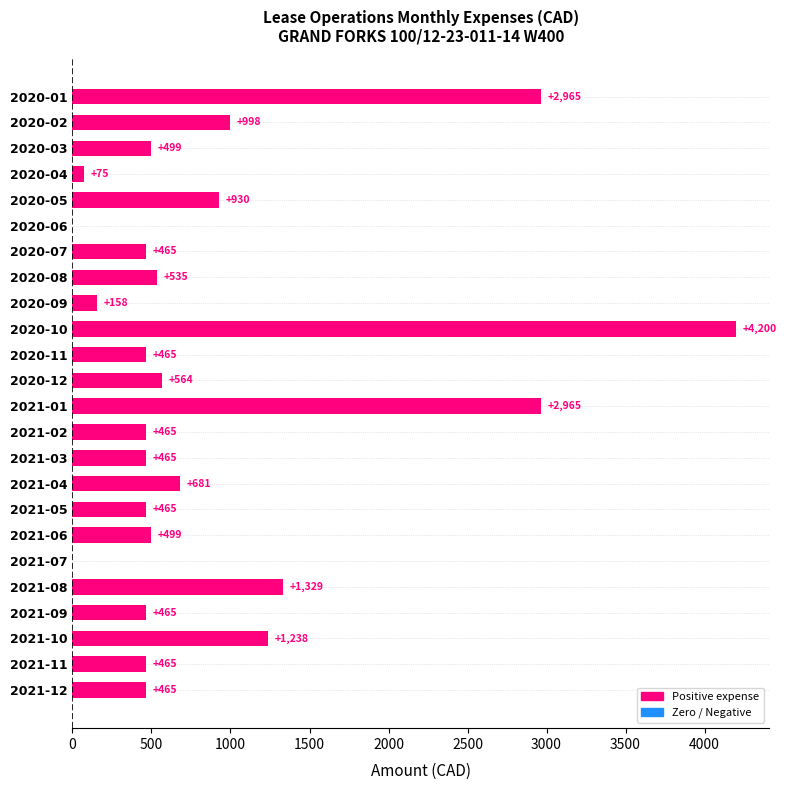

Does the chart contain stacked bars?

No